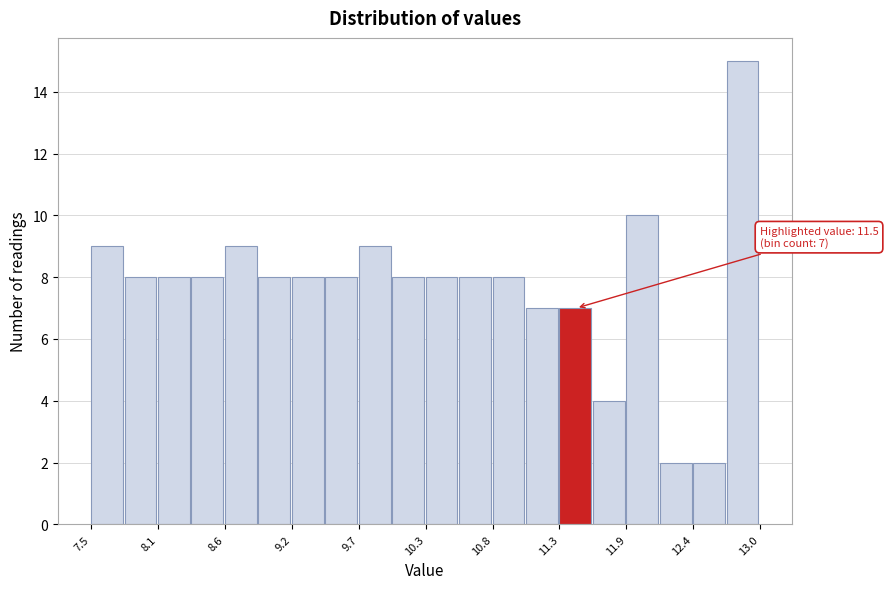

Around what value on the x-axis is the tallest bar? Give the approximate position of its centre, as read against the axis.

12.8